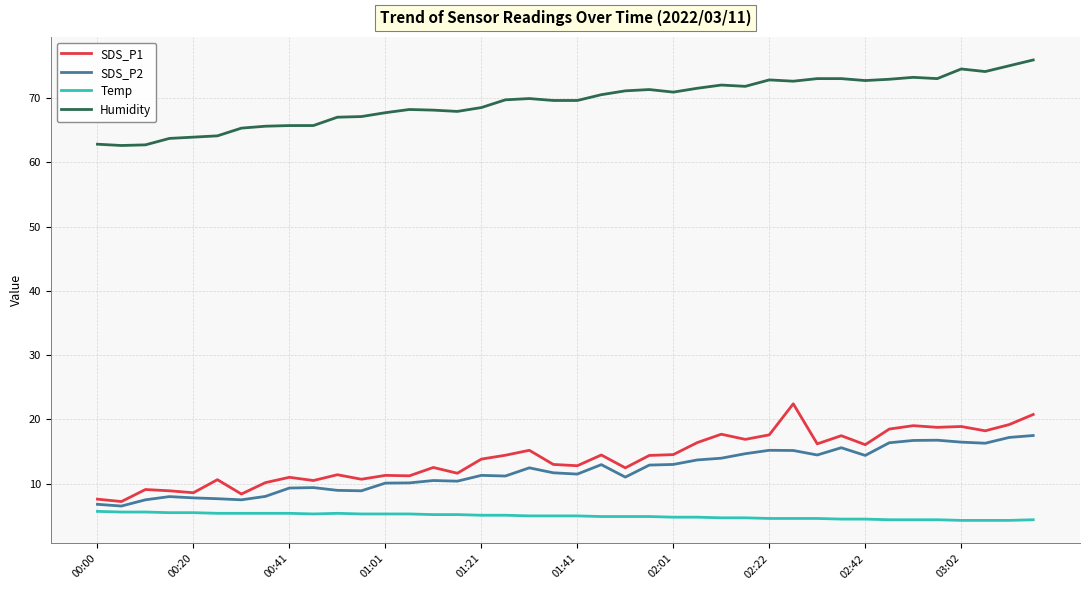

At how many categories does at least one series exceed 26?

40